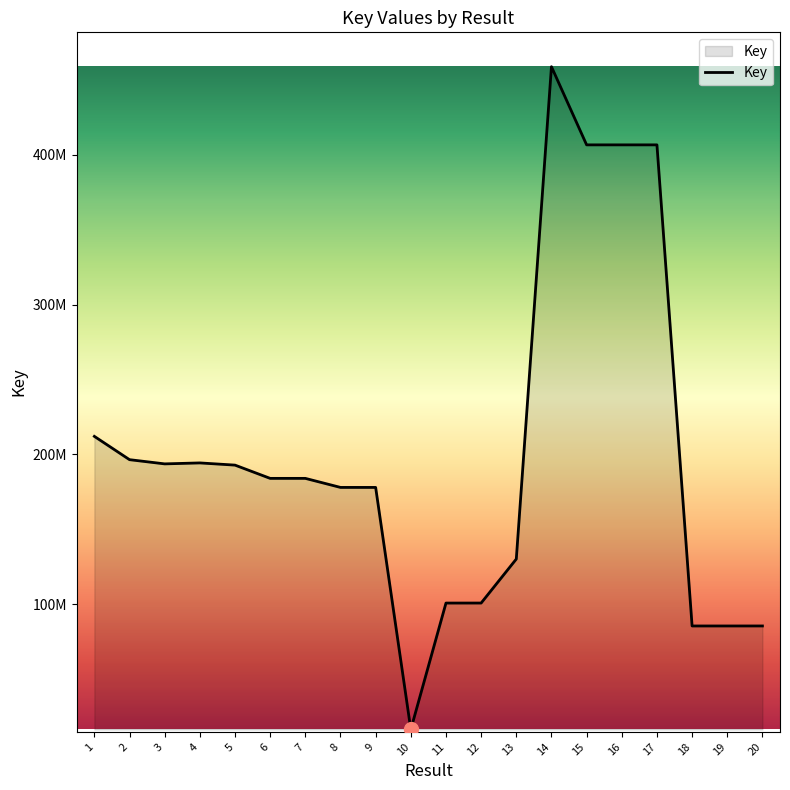

True or false: the data shows 130109457 at 13.

True